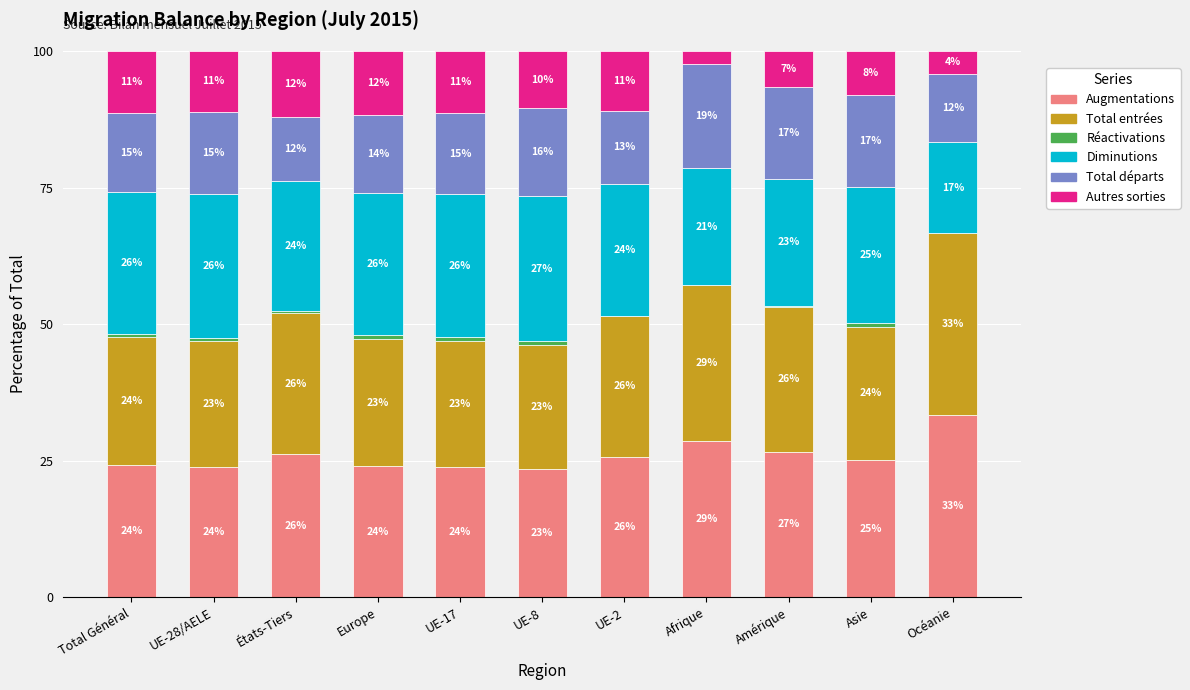

What is the total value across all series at UE-17?

100.0